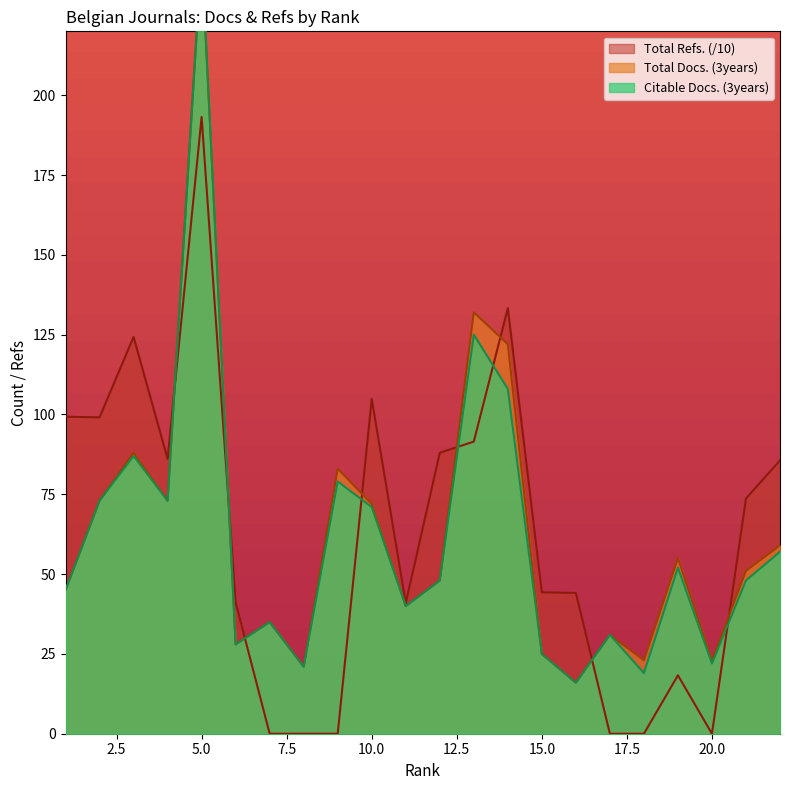

Reading left to right, transcribe all the data shown in this chart.

Total Docs. (3years): 45.0	73.0	88.0	73.0	245.0	28.0	35.0	21.0	83.0	72.0	40.0	48.0	132.0	122.0	25.0	16.0	31.0	23.0	55.0	23.0	51.0	59.0
Citable Docs. (3years): 45.0	73.0	87.0	73.0	244.0	28.0	35.0	21.0	79.0	71.0	40.0	48.0	125.0	108.0	25.0	16.0	31.0	19.0	52.0	22.0	48.0	57.0
Total Refs.: 99.3	99.1	124.3	86.1	193.2	41.1	0.0	0.0	0.0	104.9	40.9	88.0	91.5	133.3	44.3	44.1	0.0	0.0	18.3	0.0	73.7	85.6